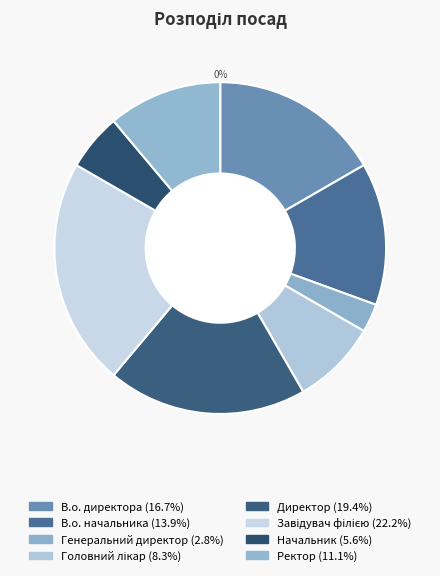

Which has a higher value, В.о. начальника or Завідувач філією?

Завідувач філією